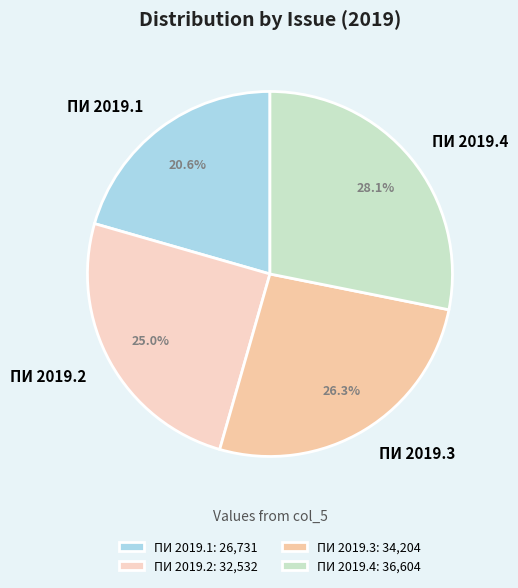

To the nearest percent, what is the combined percentage of ПИ 2019.1 and ПИ 2019.3?

47%